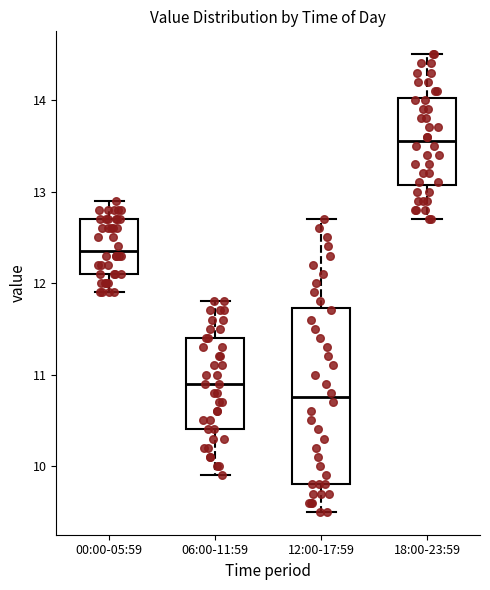

Which box has the lowest median line?

12:00-17:59